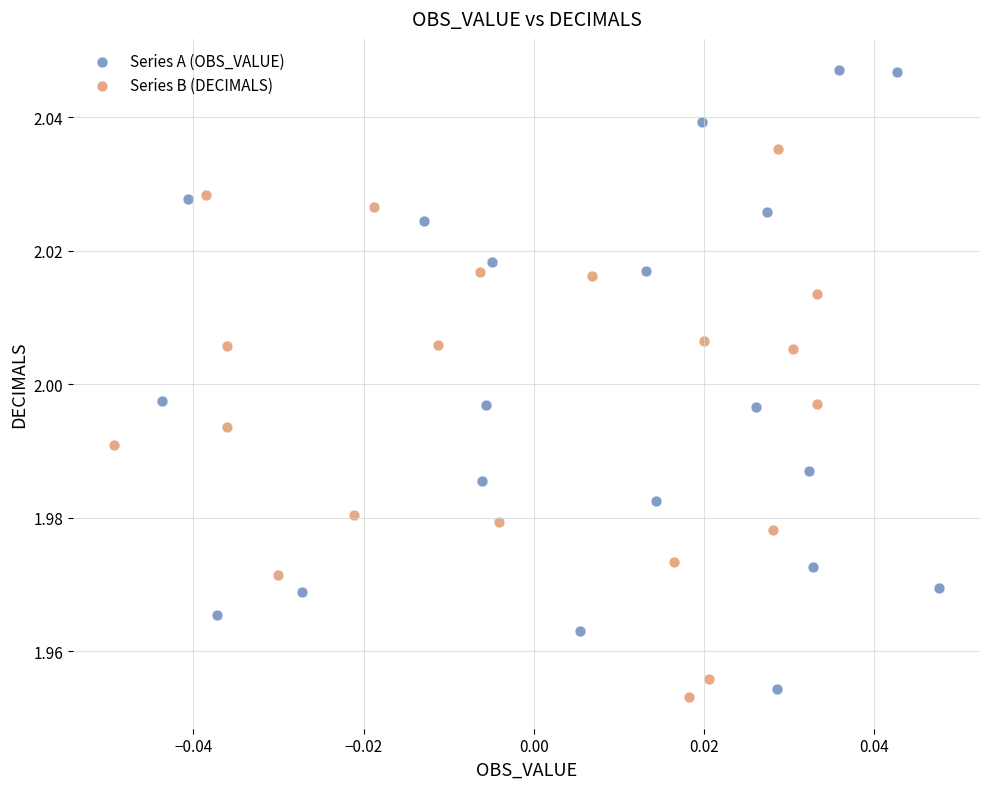

What are all the series names shown in the legend?

Series A (OBS_VALUE), Series B (DECIMALS)